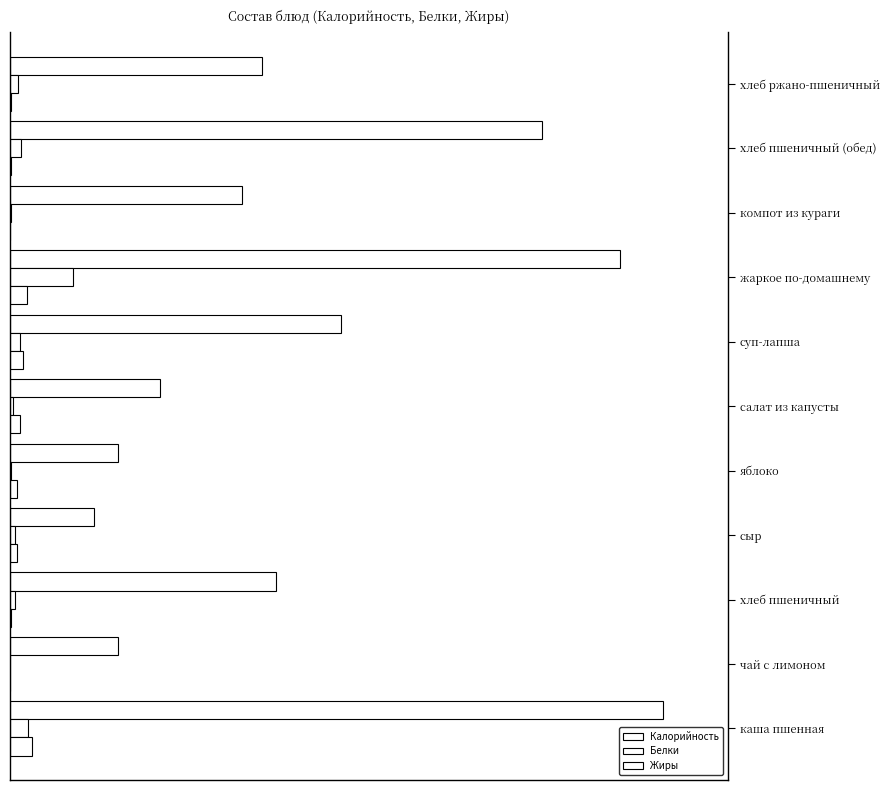

How many bars are there in each group?

3